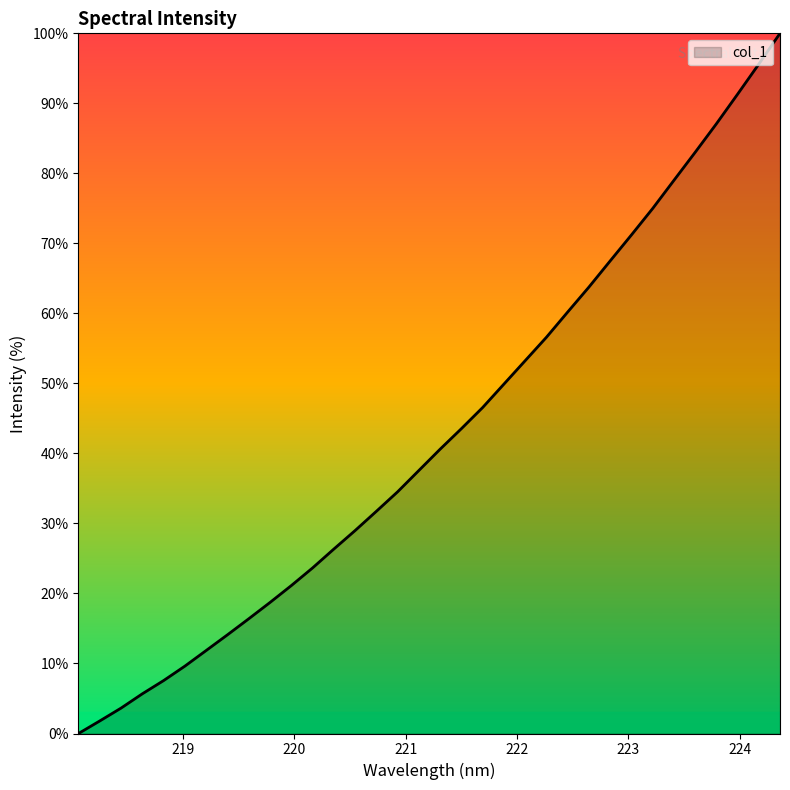

What is the maximum value shown in the chart?

100.0